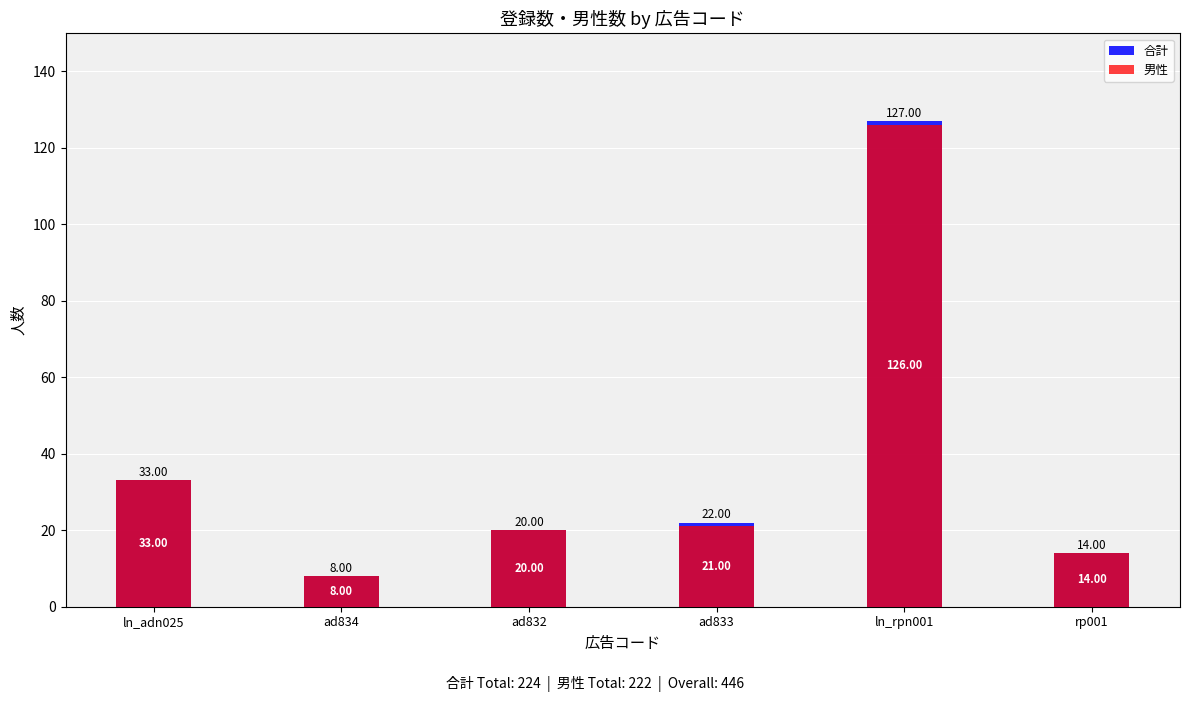

Reading left to right, transcribe all the data shown in this chart.

合計: 33	8	20	22	127	14
男性: 33	8	20	21	126	14